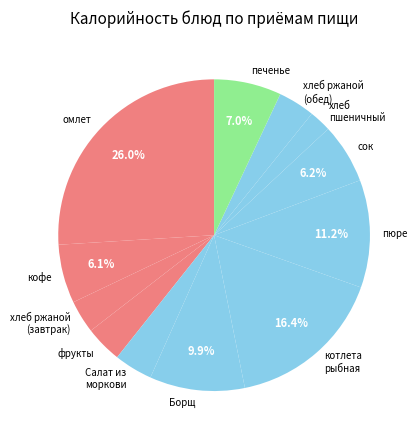

Count the number of slices in the pie.

12